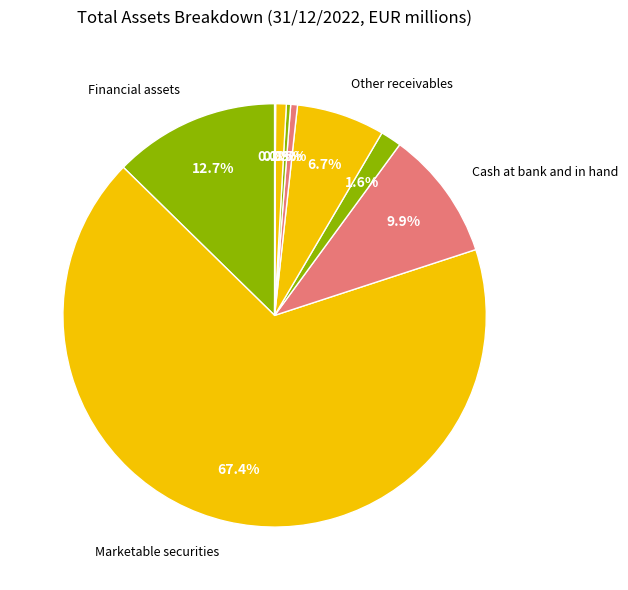

To the nearest percent, what is the difference between the largest and smallest slice percentages?

67%